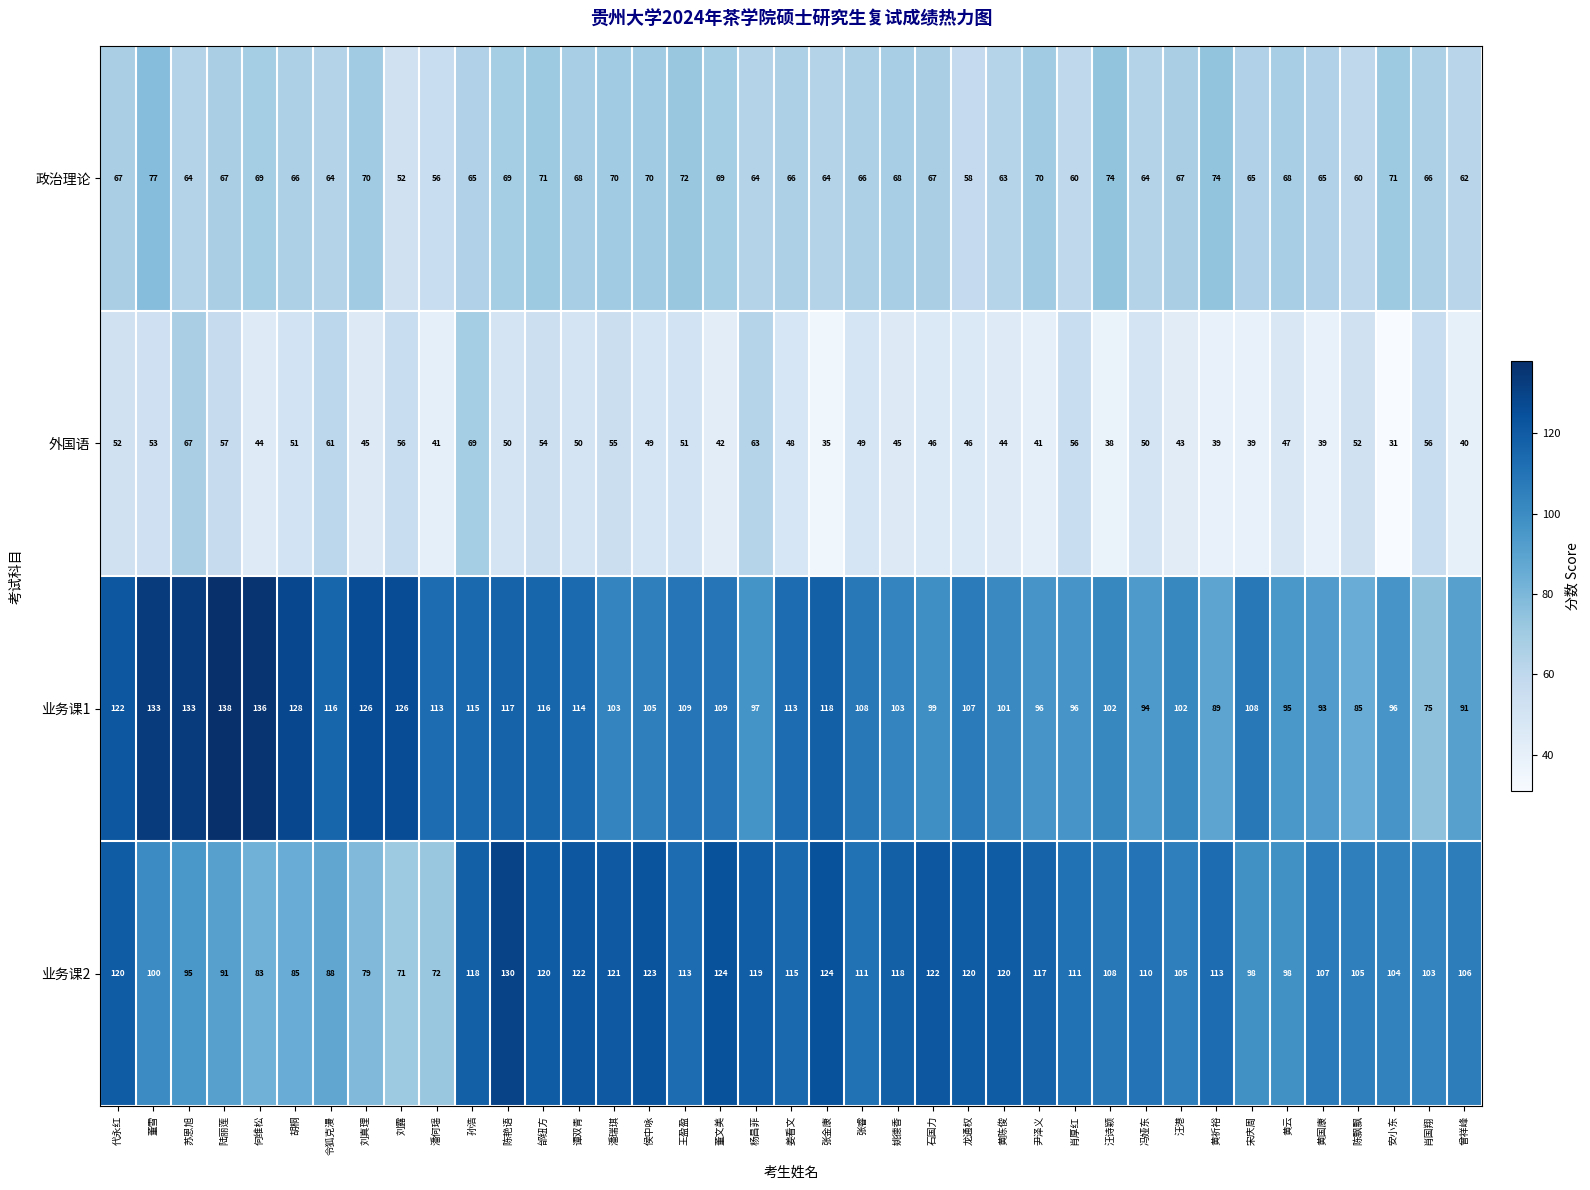

What is the highest value of the 政治理论 series?

77